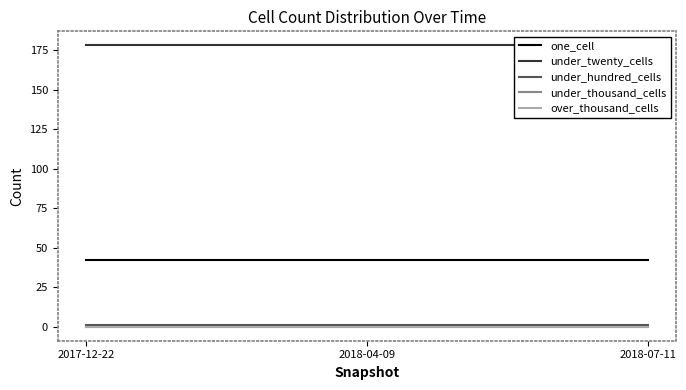

Which series changed the most between 2018-04-09 and 2018-07-11?

one_cell